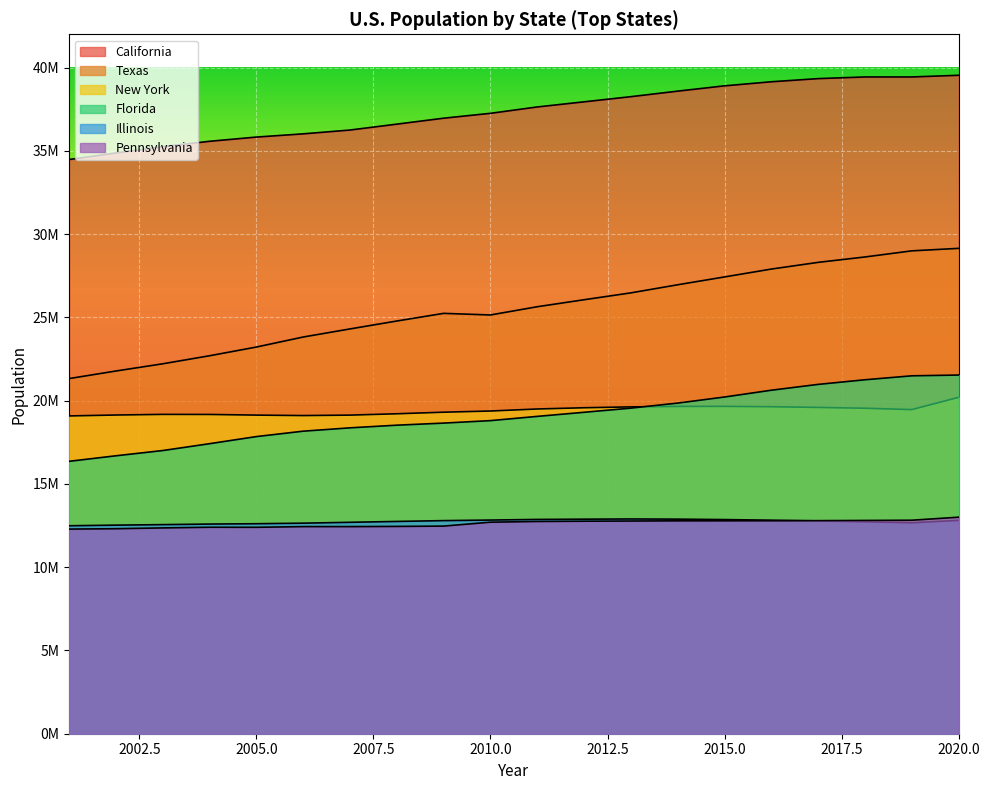

What is the difference between the maximum and second lowest values in the Pennsylvania series?

691960